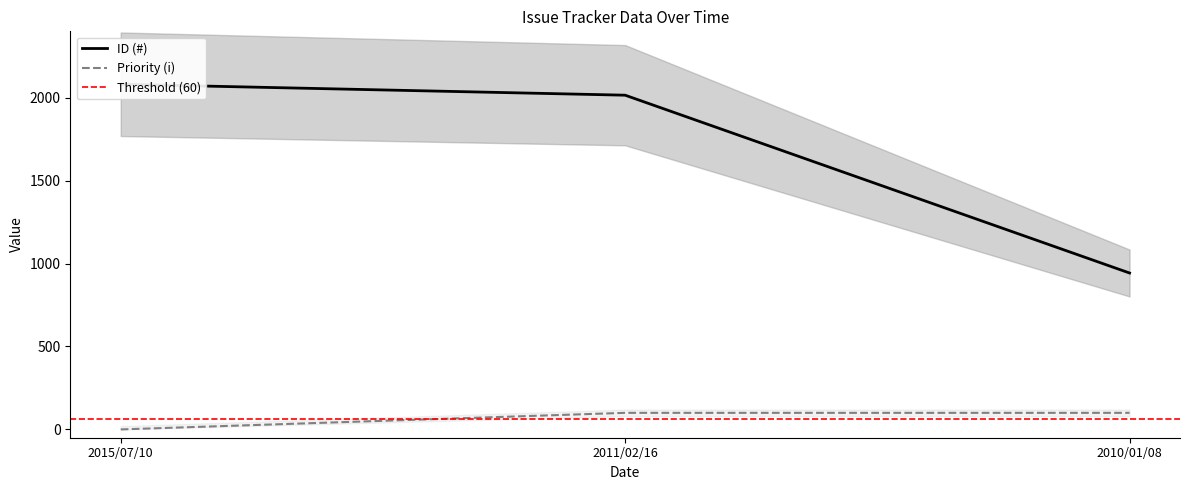

What is the difference between the highest and lowest values at 2015/07/10?

2081